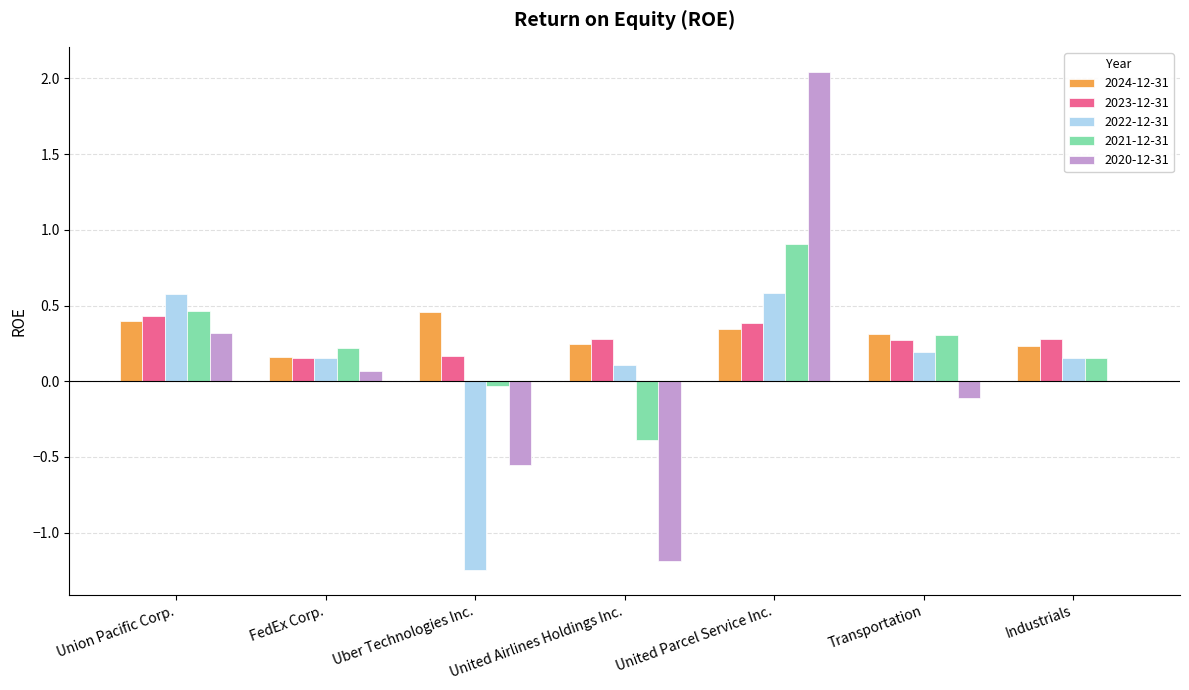

What is the sum of all 2020-12-31 values?

0.6